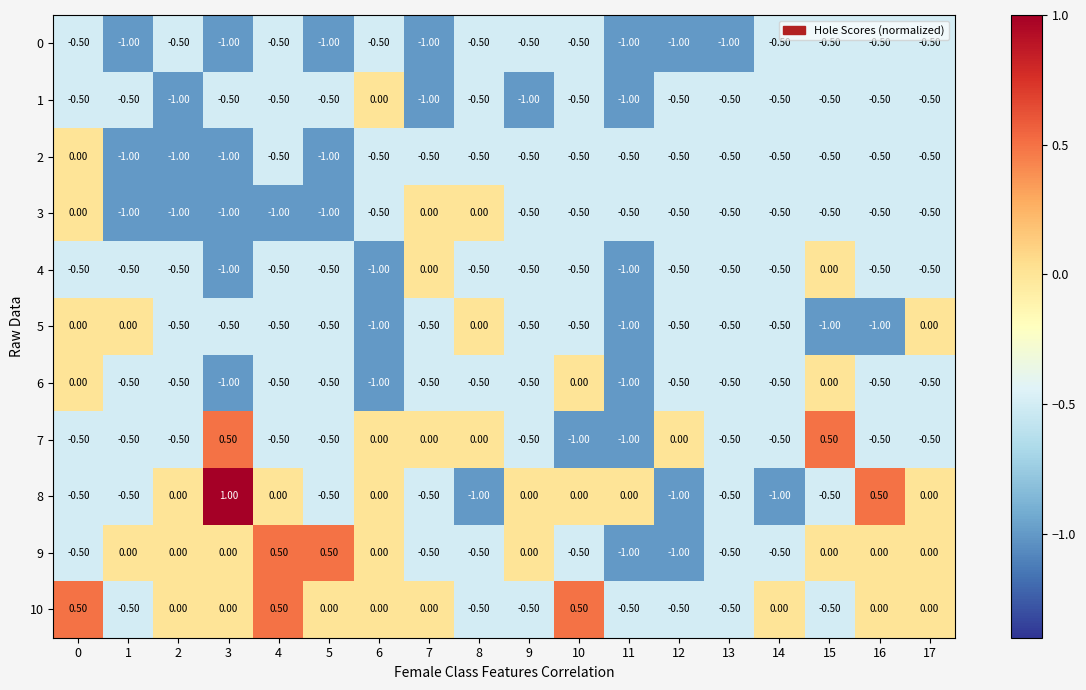

What is the difference between the highest and lowest values at 6?

1.0